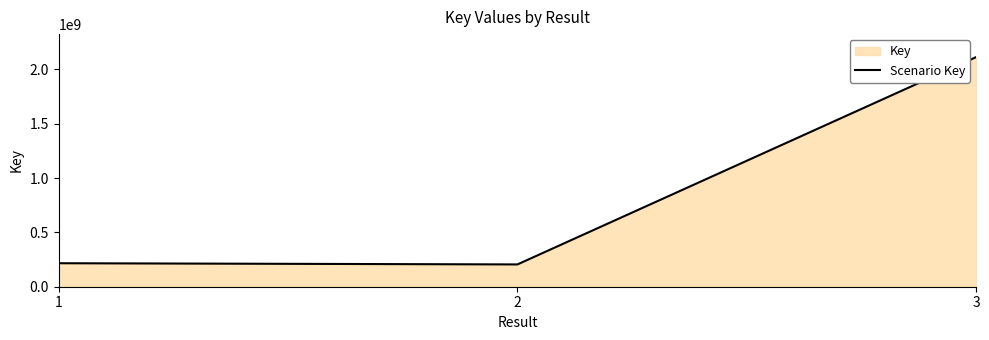

Reading left to right, what are all the values shown in this chart?

216160019	205099871	2113143477